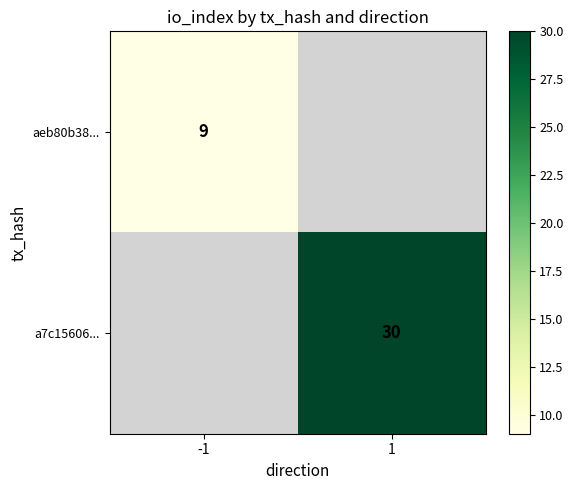

Between -1 and 1, which is larger?

1